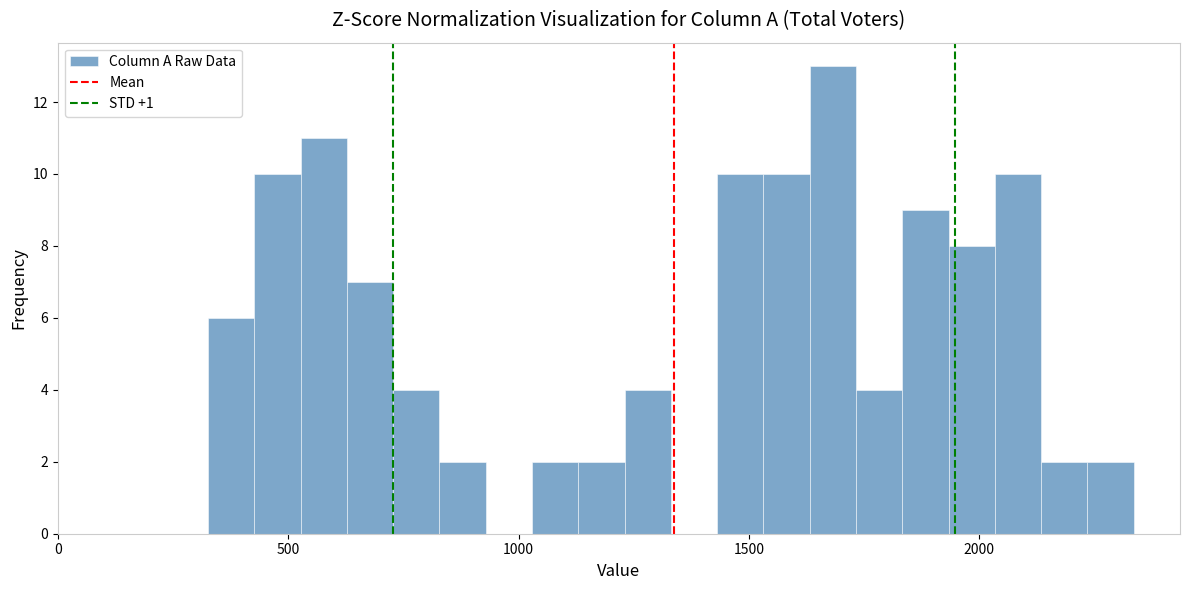

Read against the x-axis, roughly where is the centre of the tallest bar?

1700